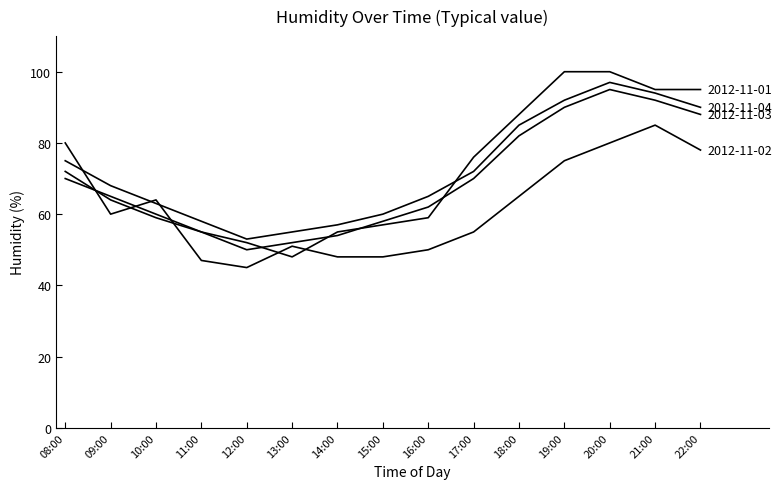

Does the chart have visible grid lines?

No